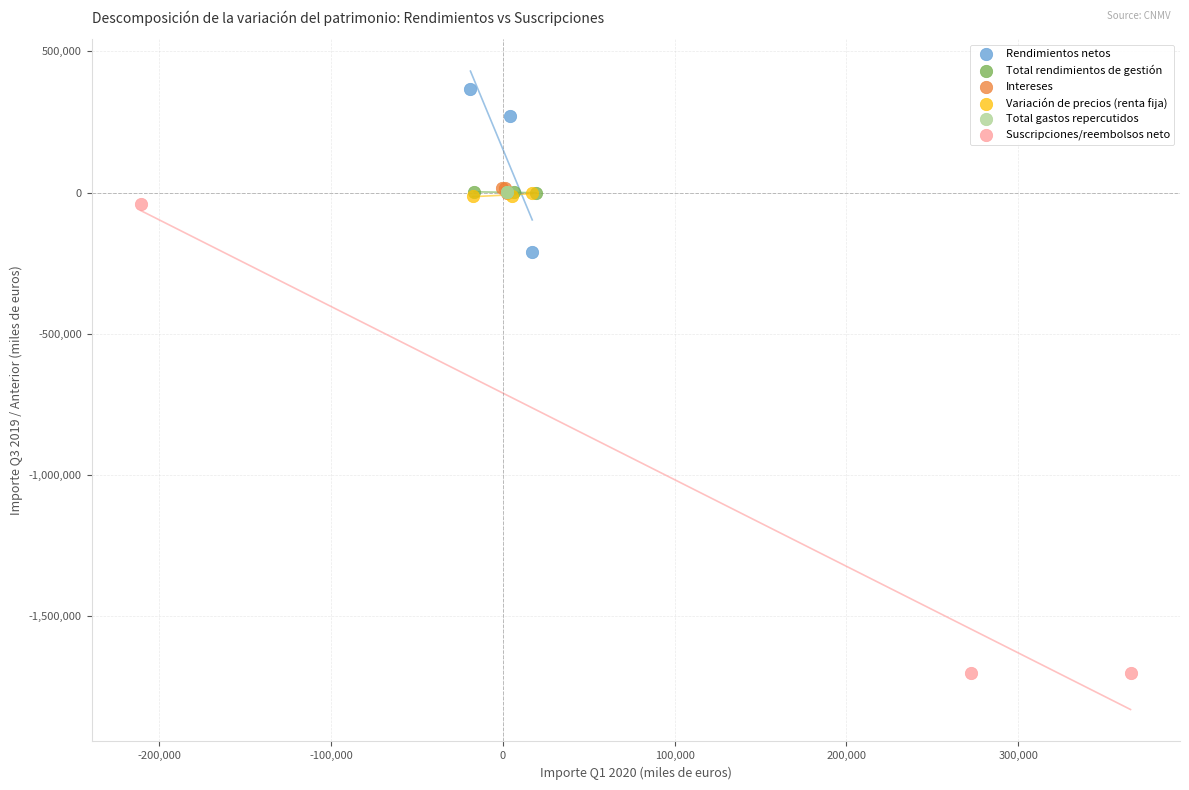

Which series contains the highest Y value?

Rendimientos netos